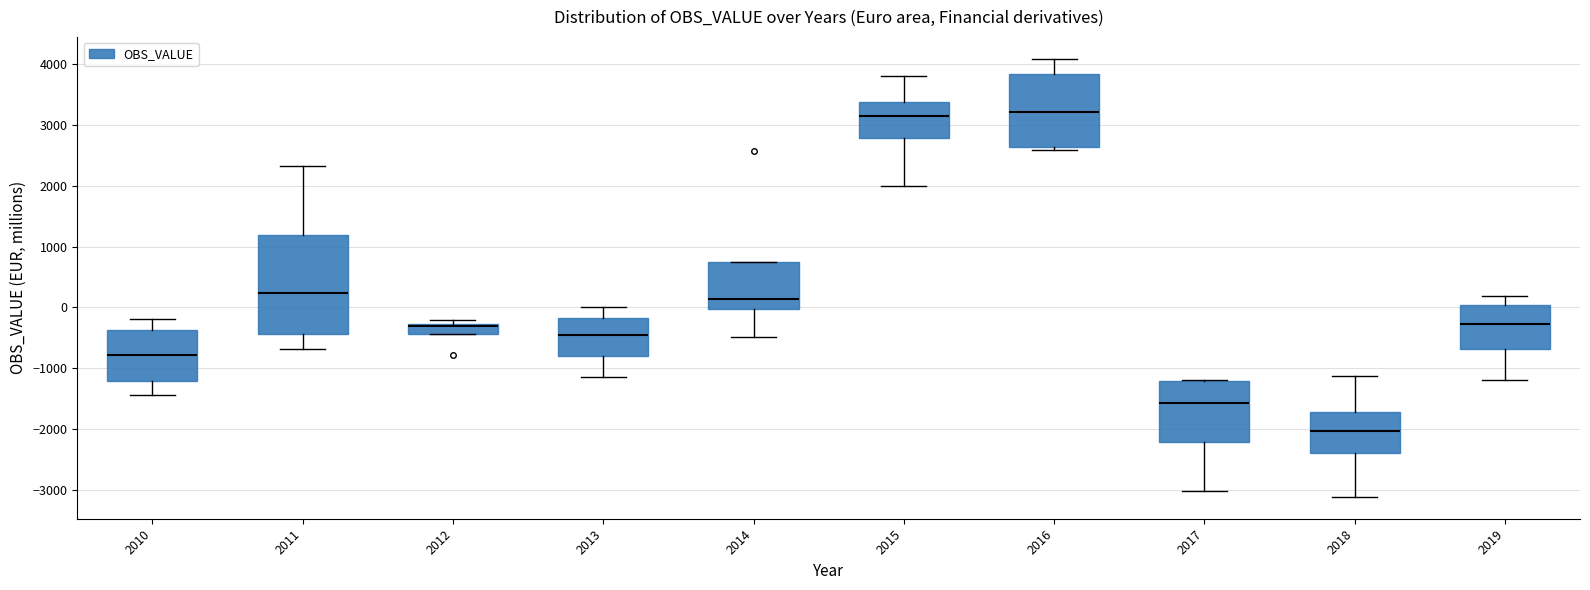

Reading left to right, transcribe this box plot: for each box, give where its median line is, the range the box spans, and where its two whiskers end, as read against the y-axis. The values are not printed on the chart, so give them approximately, as read against the axis.

2010: median -800, box -1200 to -400, whiskers -1400 to -200
2011: median 200, box -400 to 1200, whiskers -700 to 2300
2012: median -300 (just below the box's upper edge), box -400 to -300, whiskers -400 to -200
2013: median -500, box -800 to -200, whiskers -1100 to 0
2014: median 100, box 0 to 700, whiskers -500 to 700
2015: median 3100, box 2800 to 3400, whiskers 2000 to 3800
2016: median 3200, box 2600 to 3800, whiskers 2600 (just below the box's lower edge) to 4100
2017: median -1600, box -2200 to -1200, whiskers -3000 to -1200
2018: median -2000, box -2400 to -1700, whiskers -3100 to -1100
2019: median -300, box -700 to 0, whiskers -1200 to 200